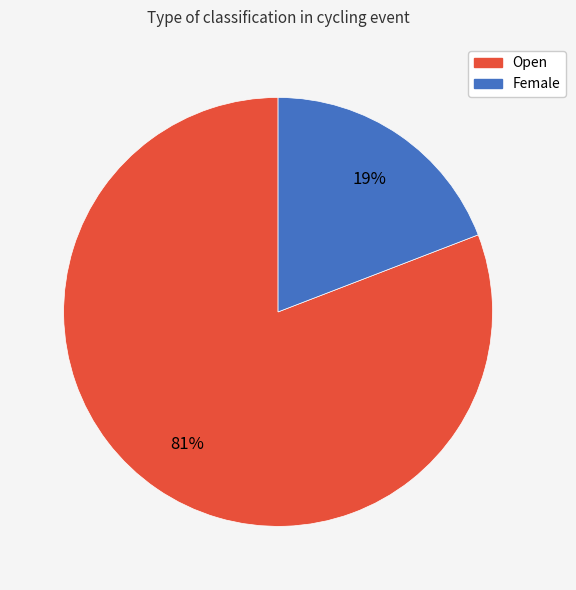

Is the sum of Female and Open greater than half?

Yes